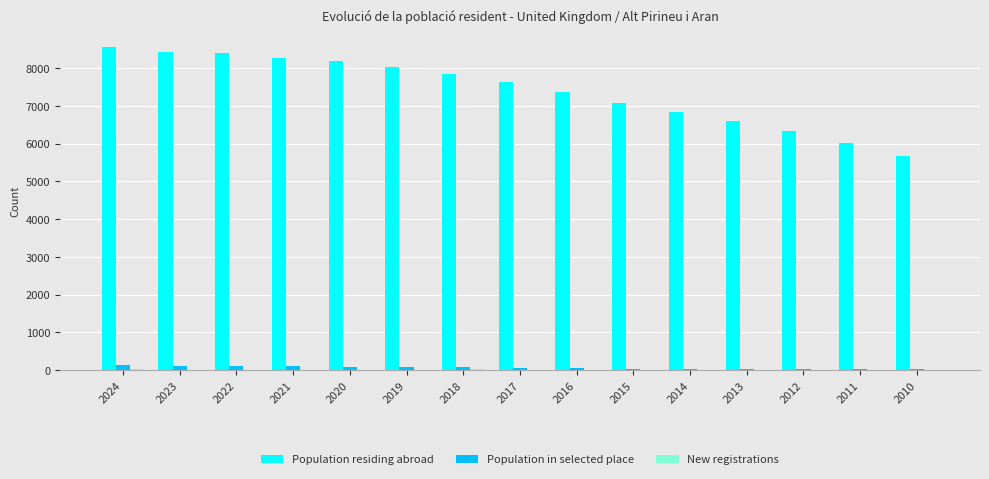

What is the sum of all Population residing abroad values?

111211